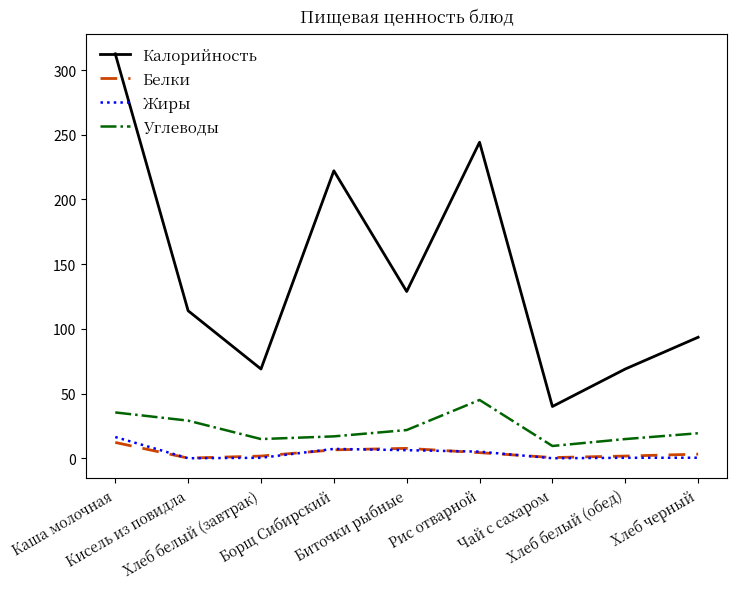

What is the difference between the second highest and minimum values in the Жиры series?

7.2